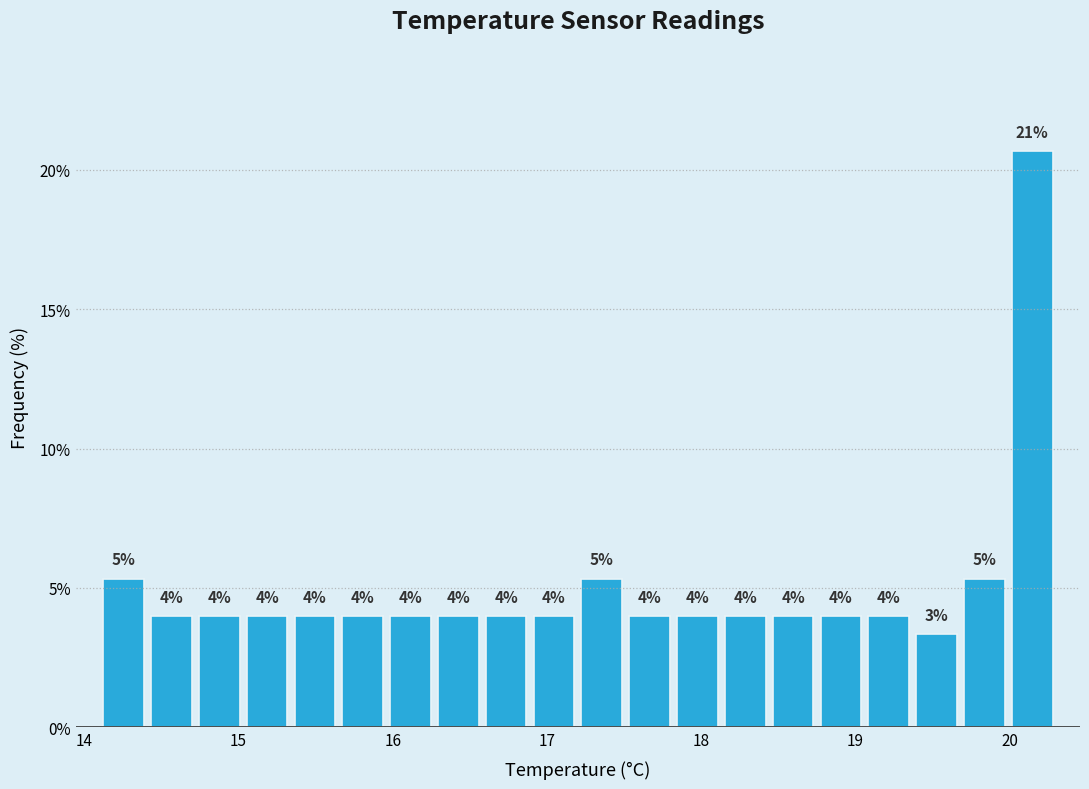

Around what value on the x-axis is the tallest bar? Give the approximate position of its centre, as read against the axis.

20.1